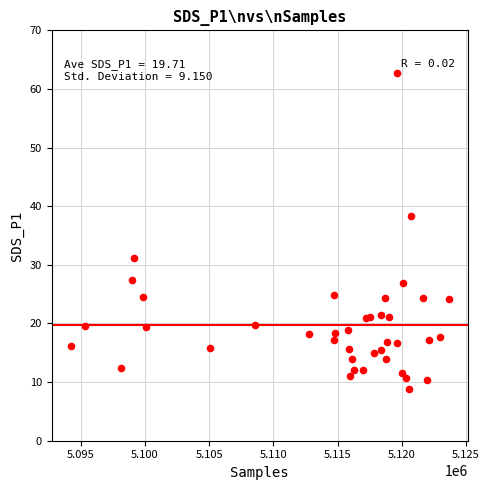

How many data points are displayed?

40